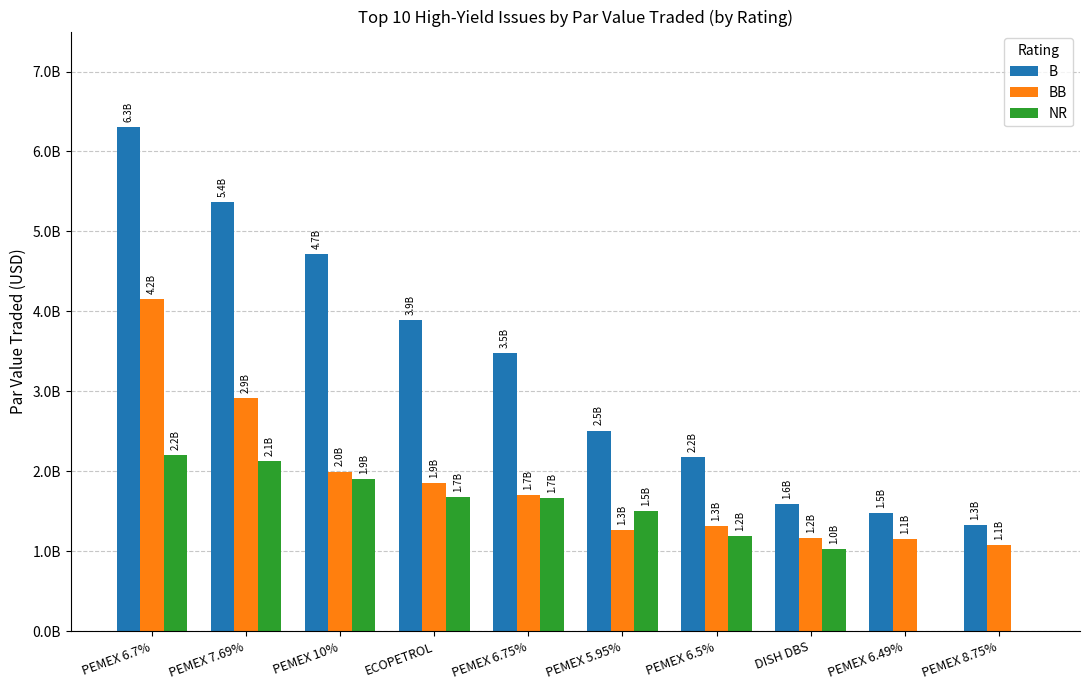

What is the total value across all series at PEMEX 6.75%?

6858499000